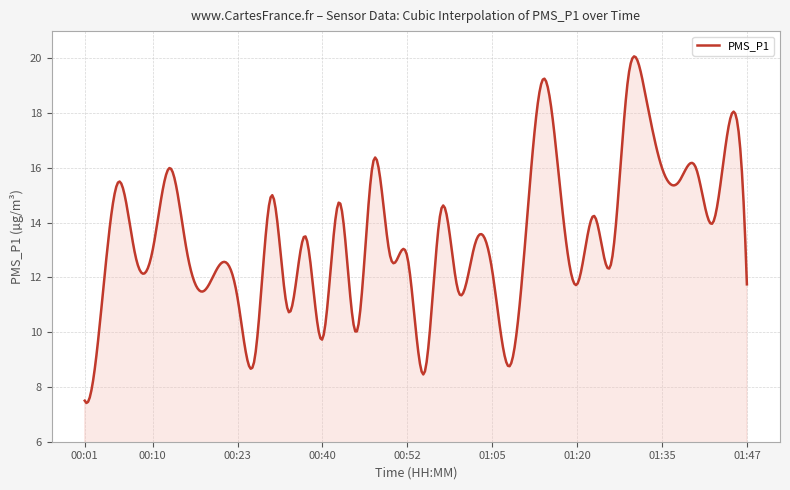

What is the minimum value shown in the chart?

7.4